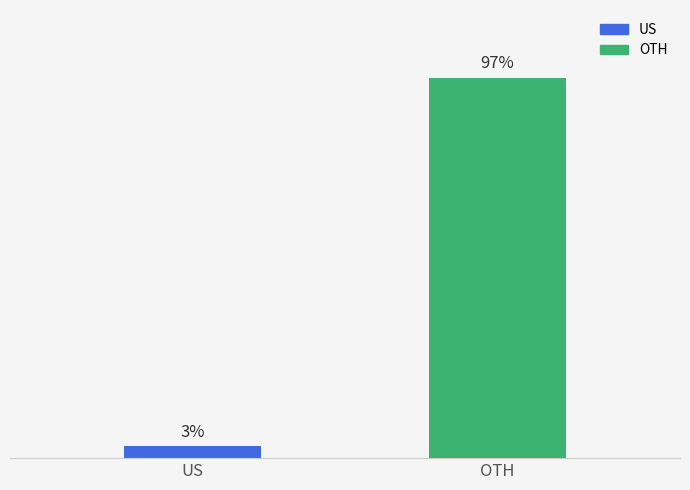

Rank the categories by value from lowest to highest.

US, OTH